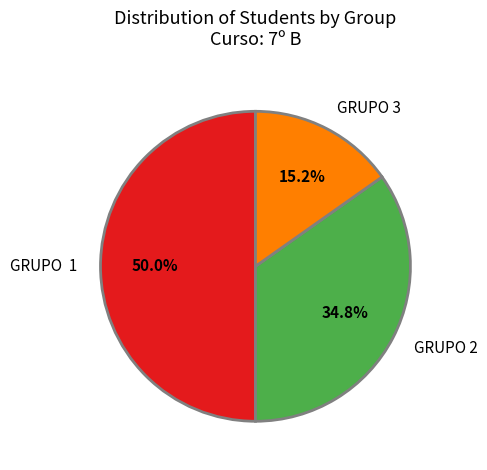

To the nearest percent, what portion does GRUPO 3 represent?

15%